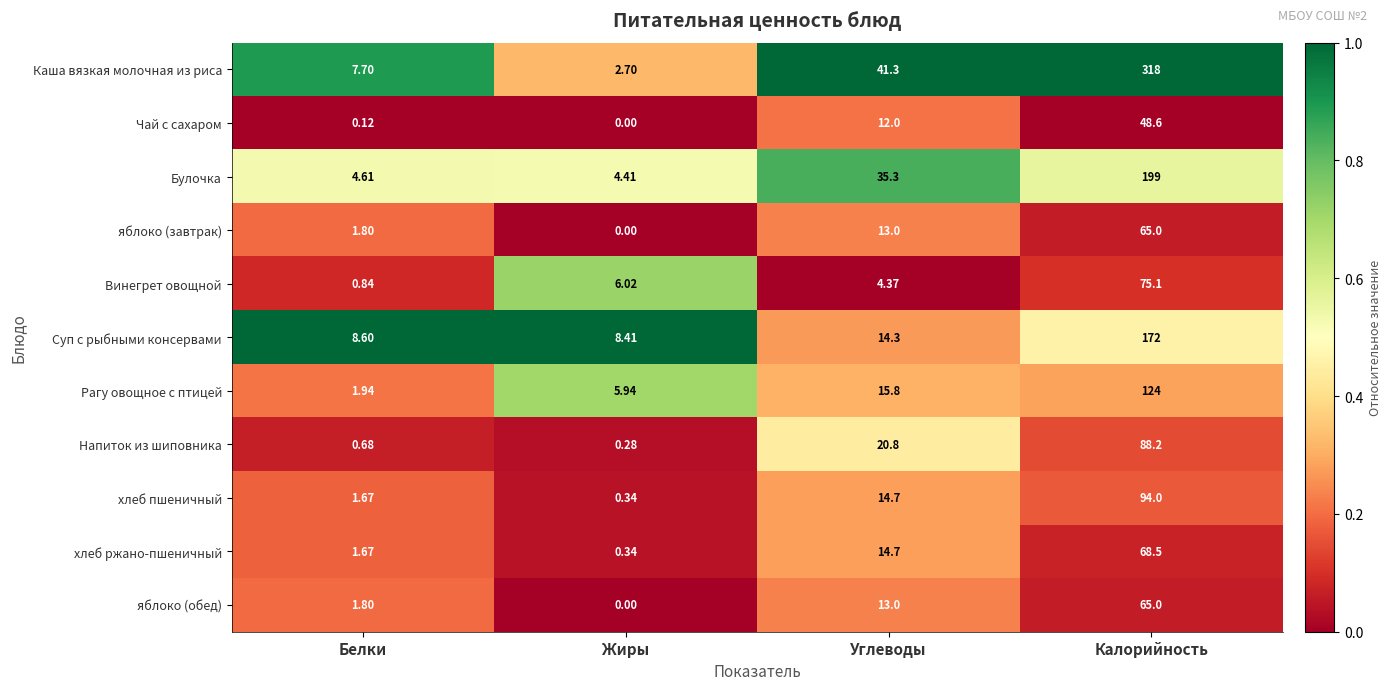

List the labels in order of Рагу овощное с птицей value, smallest first.

Белки, Жиры, Углеводы, Калорийность